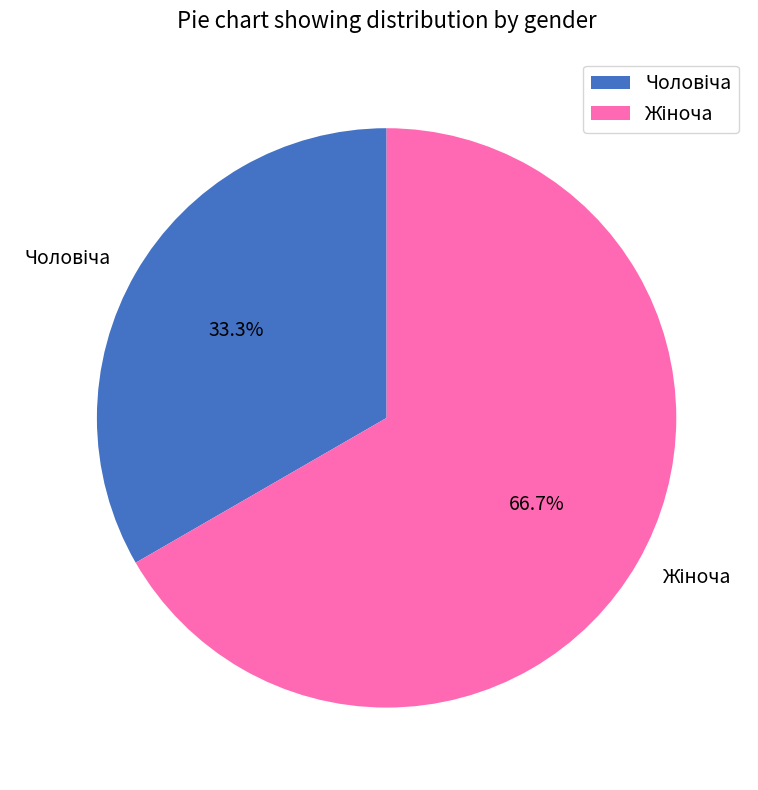

Is there a majority slice in this chart?

Yes